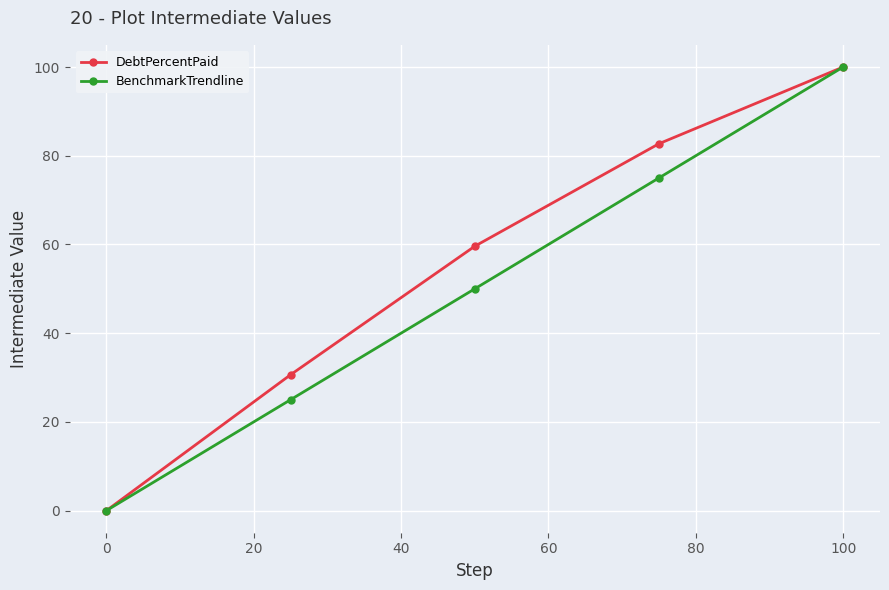

Is this an area chart (filled region under the line)?

No